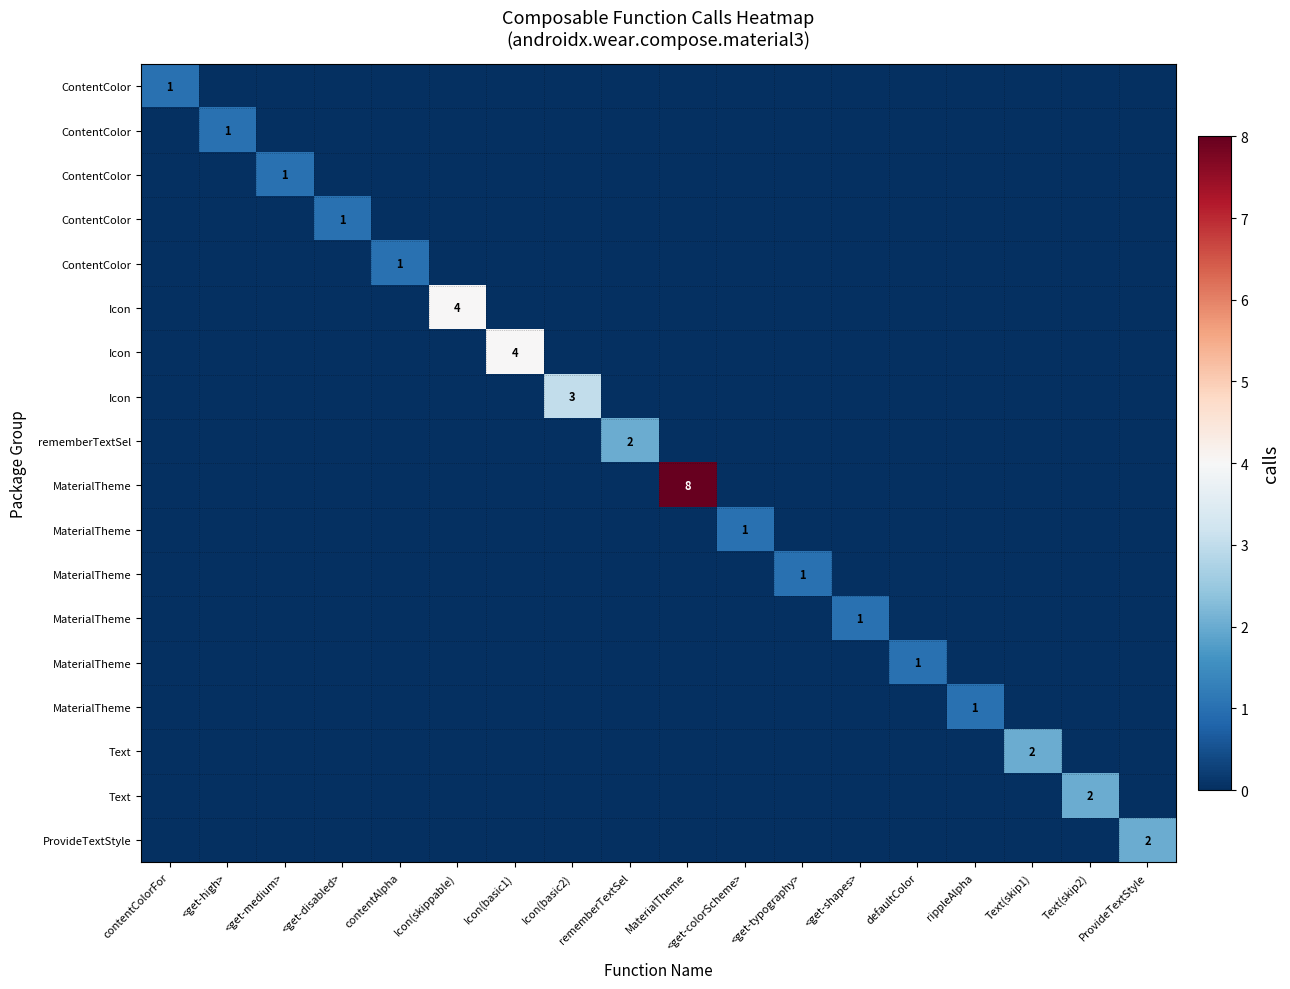

At how many categories does at least one series exceed 2?

4